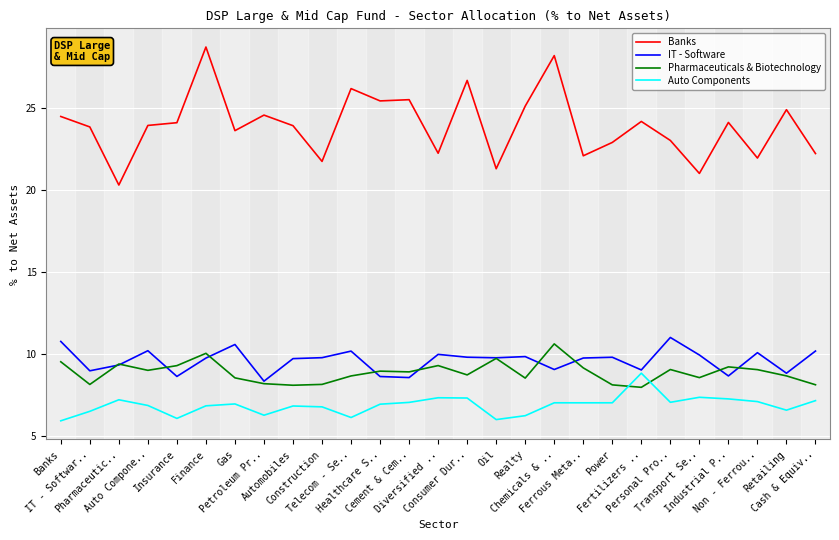

How many lines are shown in the chart?

4